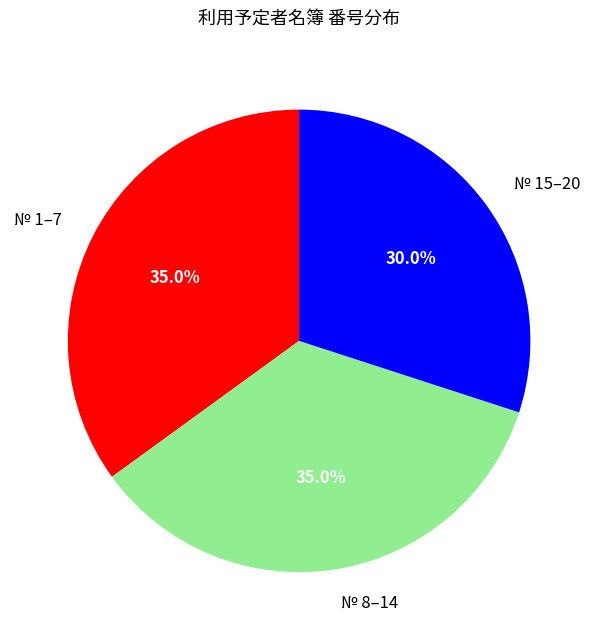

Is there any slice that represents more than half of the pie?

No